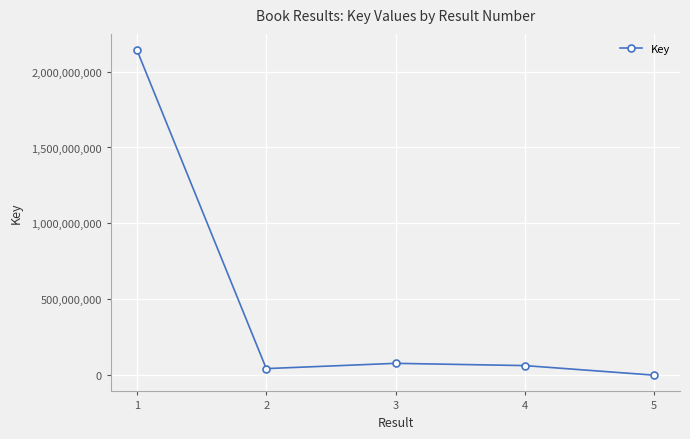

Reading right to left, extract all data points from this chart.

5=1554951	4=64563133	3=79393473	2=44695299	1=2140791763